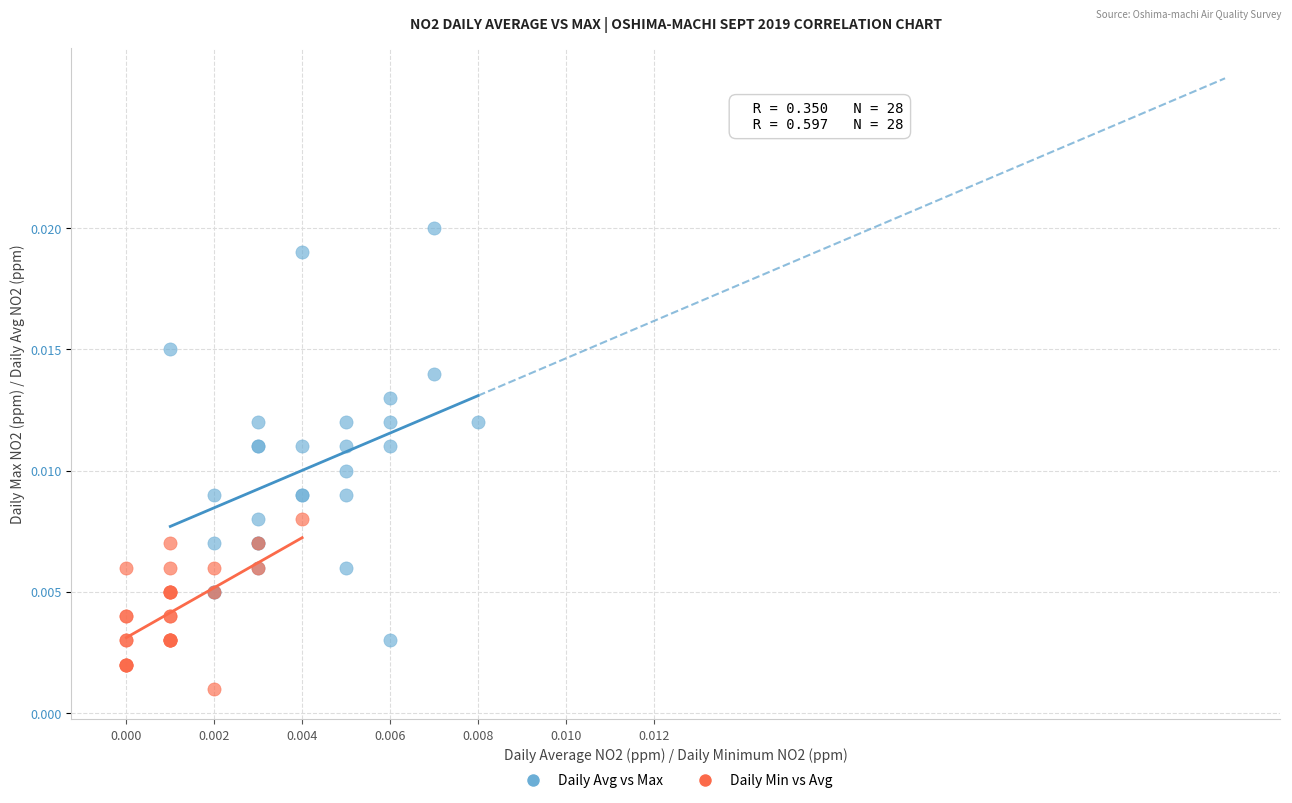

Which series has the largest Y range (max minus min)?

Daily Avg vs Max